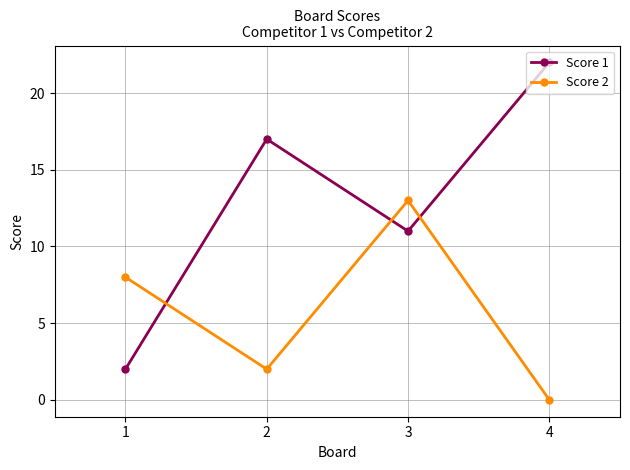

Read the Score 1 value at 2.

17